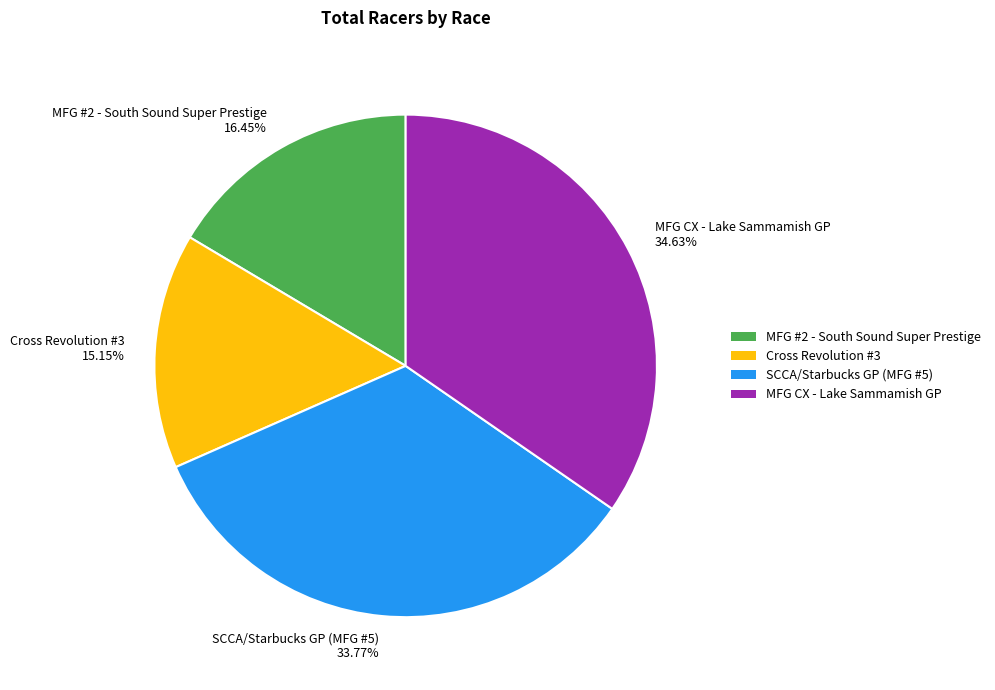

To the nearest percent, what percentage of the pie is SCCA/Starbucks GP (MFG #5)?

34%